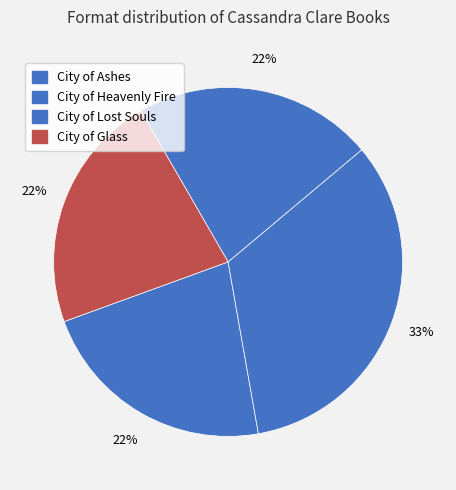

To the nearest percent, what is the difference between the City of Glass and City of Heavenly Fire slice percentages?

11%